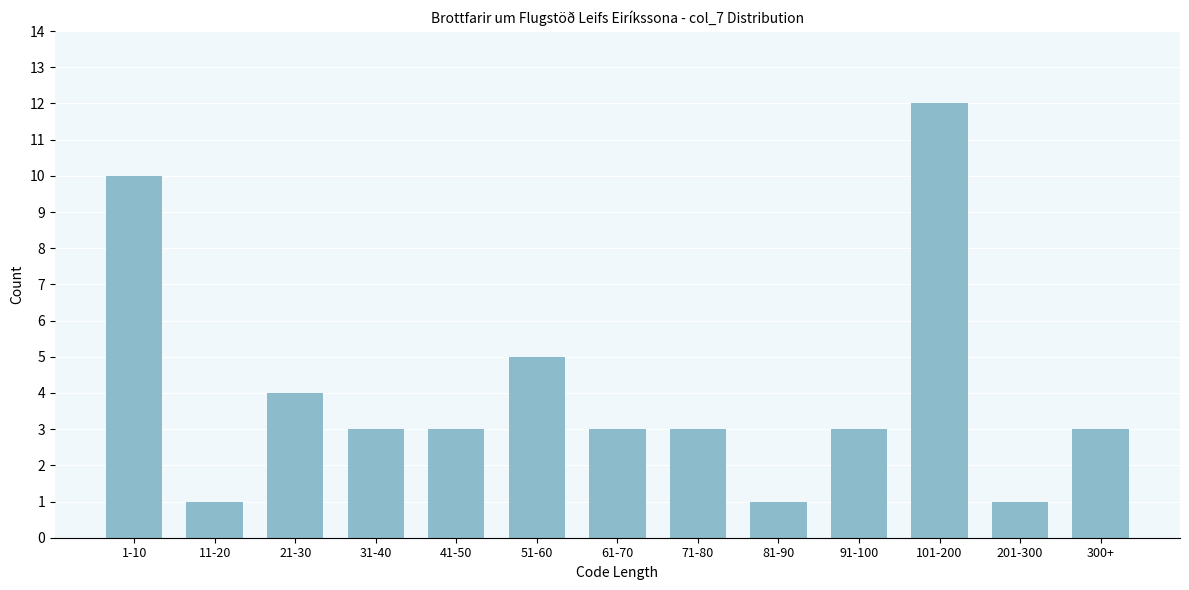

Reading left to right, transcribe all the data shown in this chart.

10	1	4	3	3	5	3	3	1	3	12	1	3